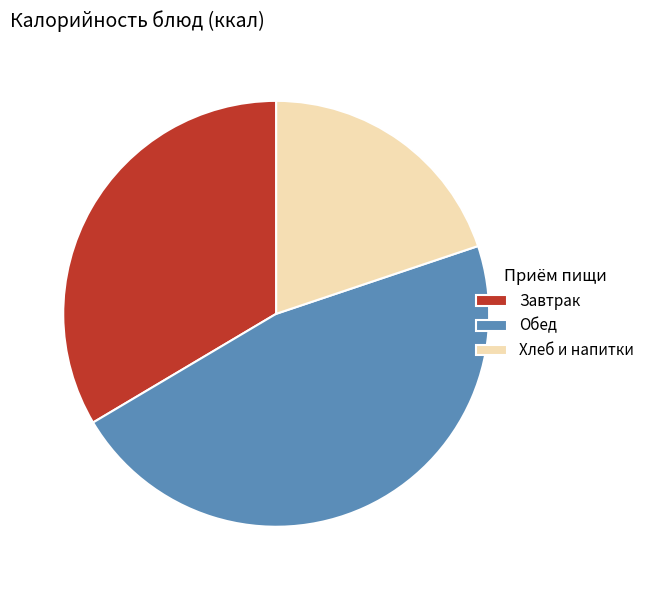

How many segments does this pie chart have?

3